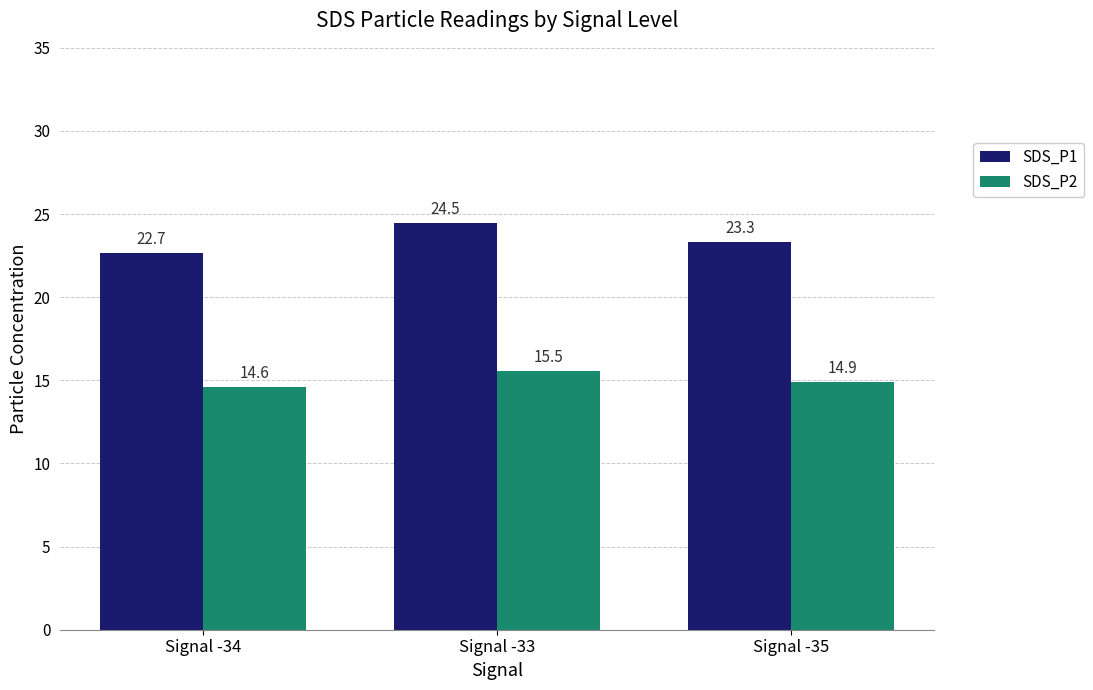

What is the maximum value shown in the chart?

24.5